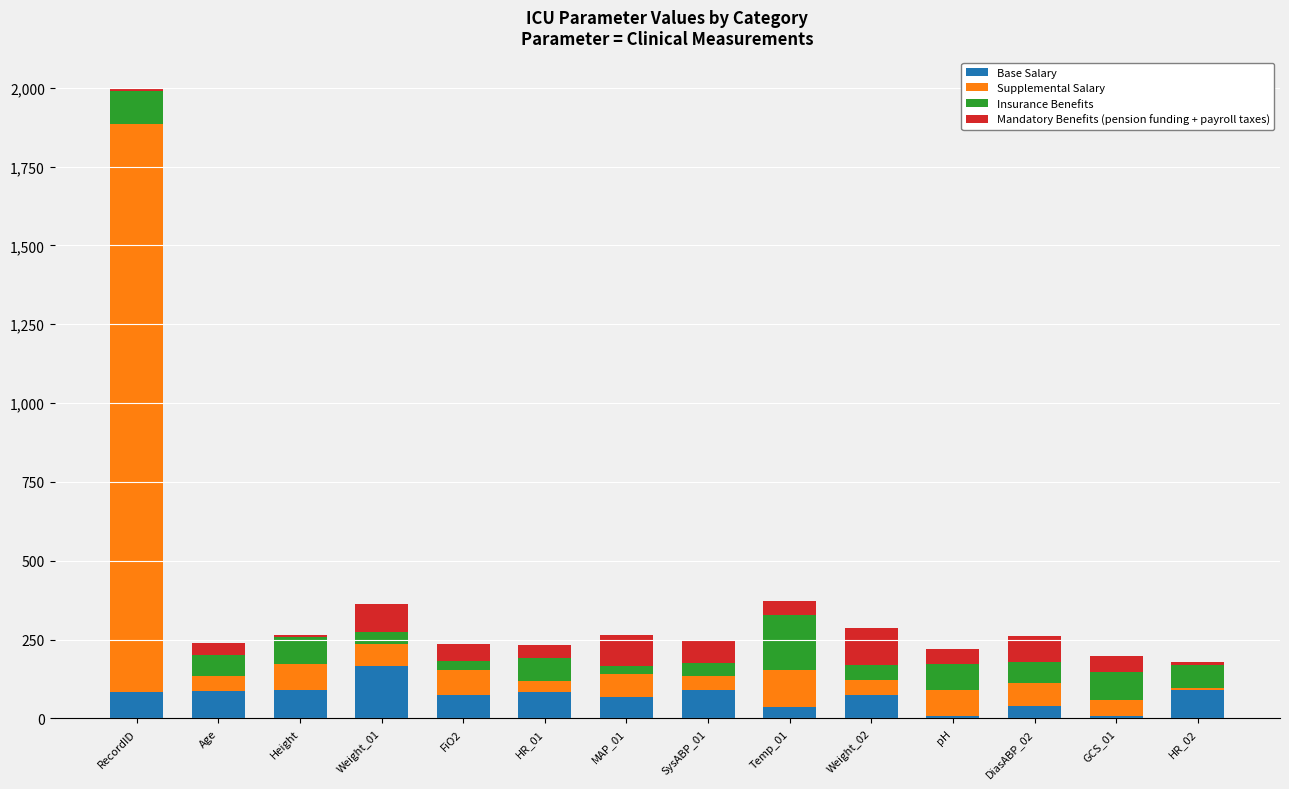

What is the total value across all series at MAP_01?

265.0